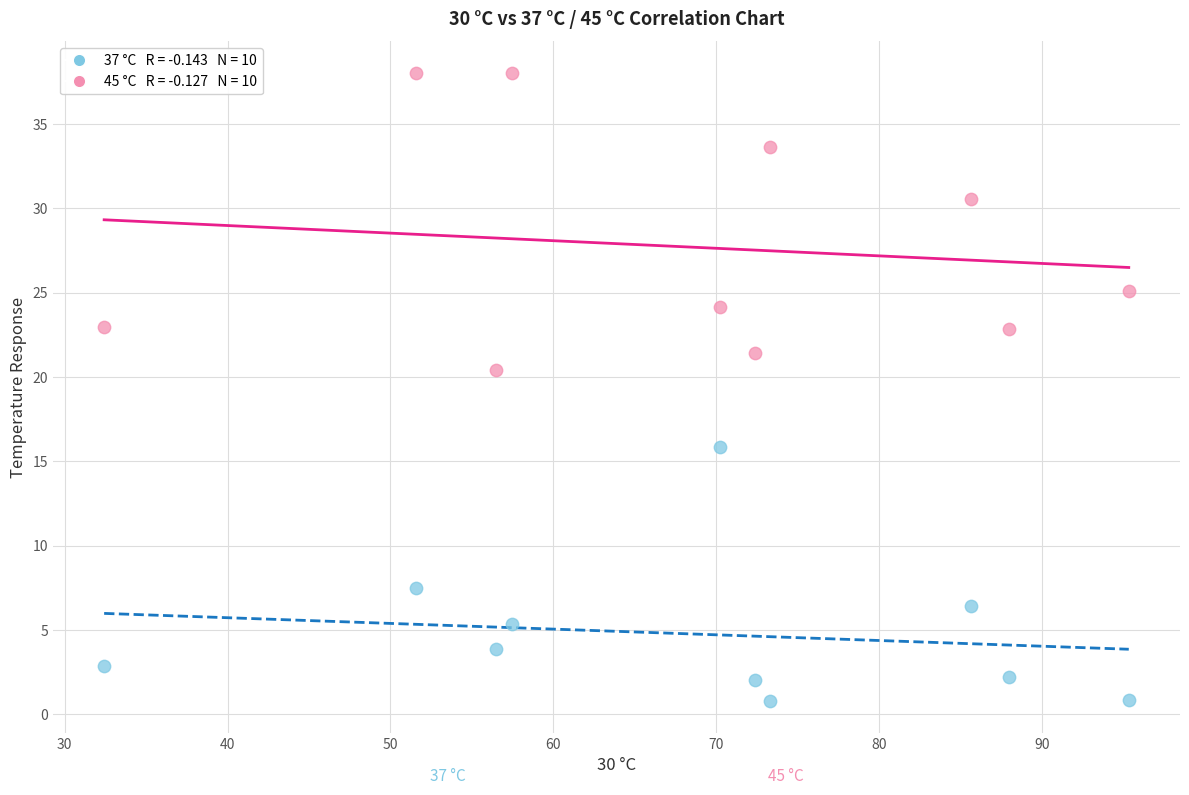

Across all series, what Y value is closest to 19?

20.4